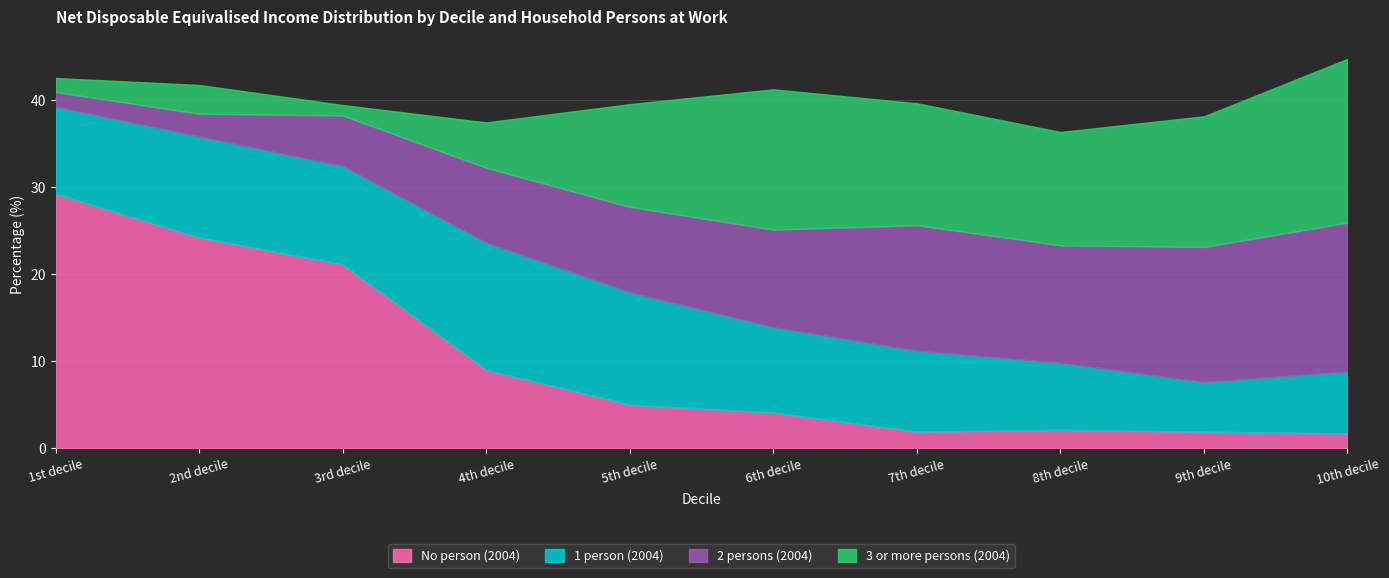

Is the value of 3 or more persons (2004) at 3rd decile greater than the value of 1 person (2004) at 8th decile?

No